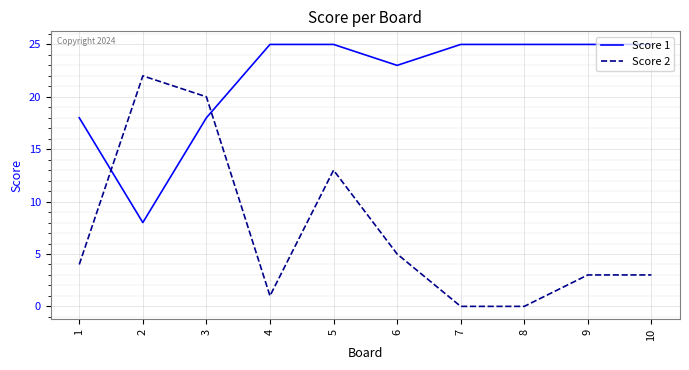

The value of Score 2 at 1 is 4. True or false?

True